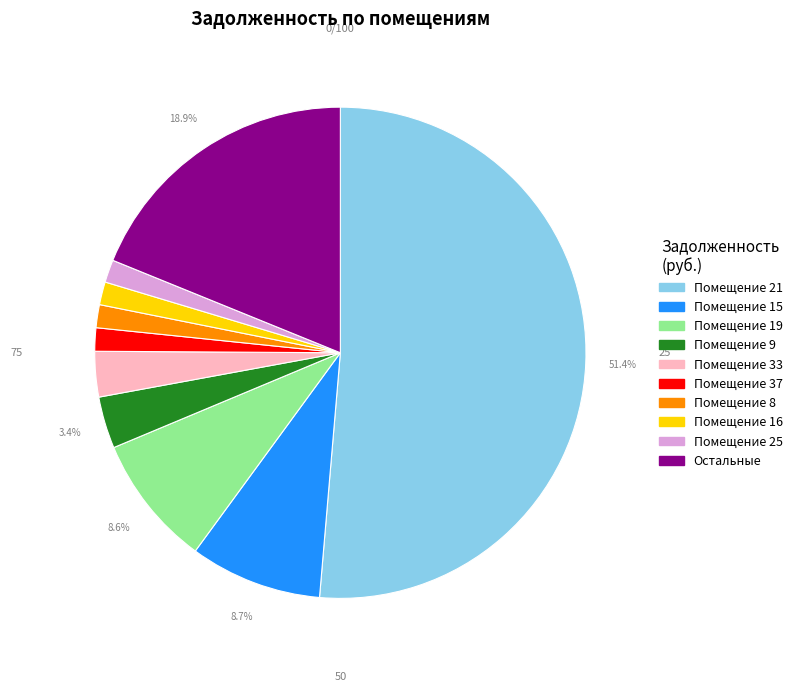

Does any single category account for the majority?

Yes